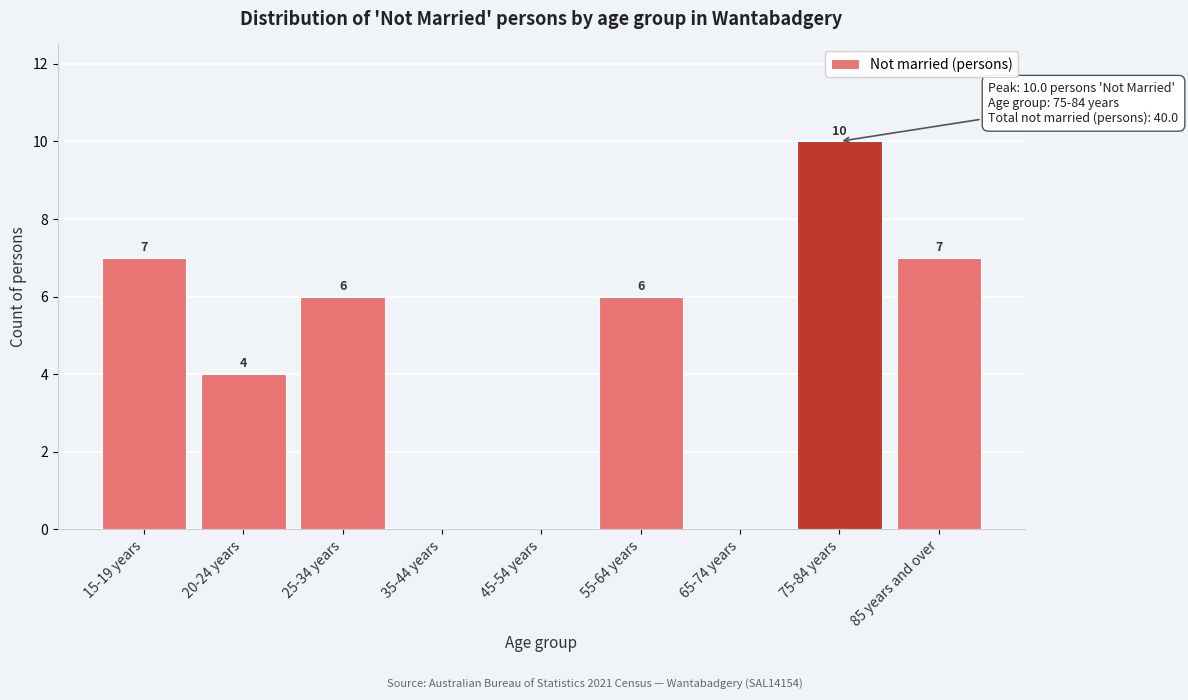

Reading left to right, extract all data points from this chart.

15-19 years=7	20-24 years=4	25-34 years=6	35-44 years=0	45-54 years=0	55-64 years=6	65-74 years=0	75-84 years=10	85 years and over=7